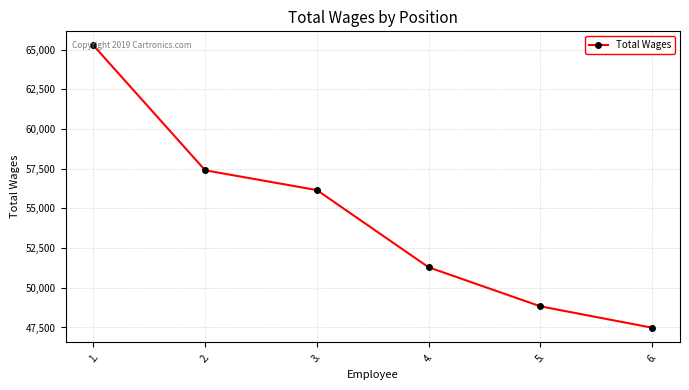

Is it true that the value at 4. is 51292?

True